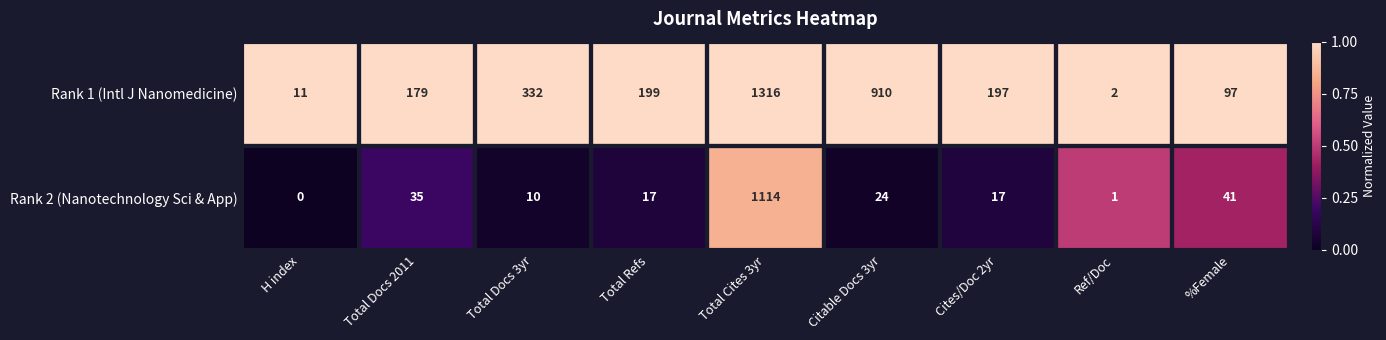

Rank the series at H index from highest to lowest value.

Rank 1 (Intl J Nanomedicine), Rank 2 (Nanotechnology Sci & App)